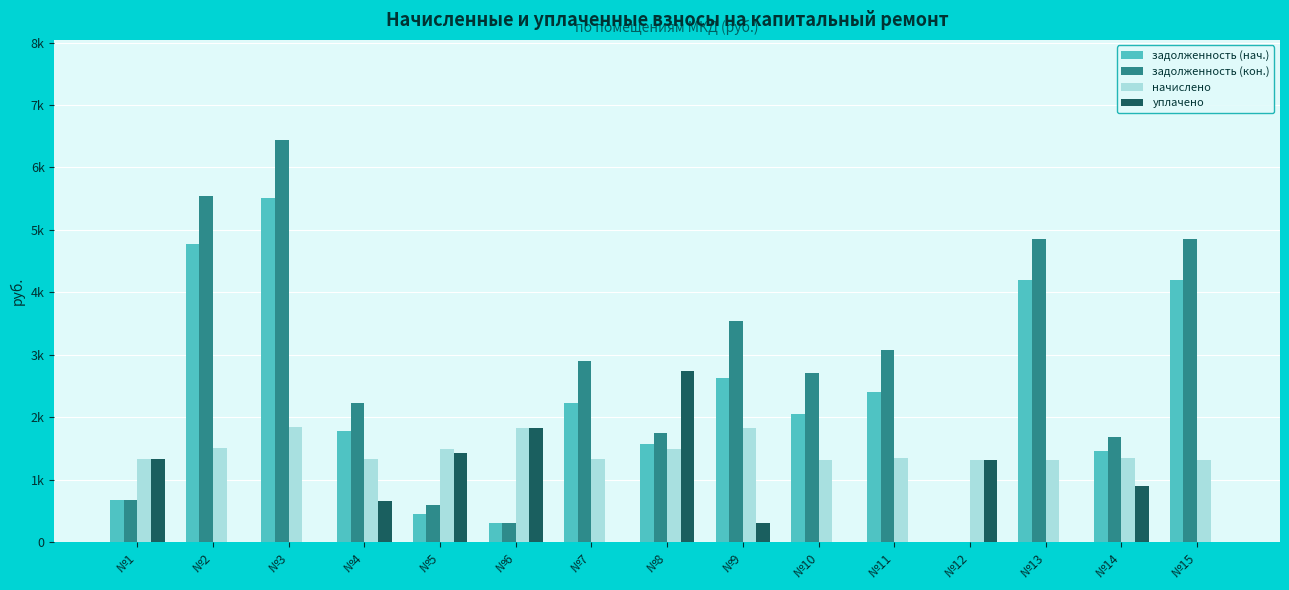

What are all the series names shown in the legend?

задолженность (нач.), задолженность (кон.), начислено, уплачено